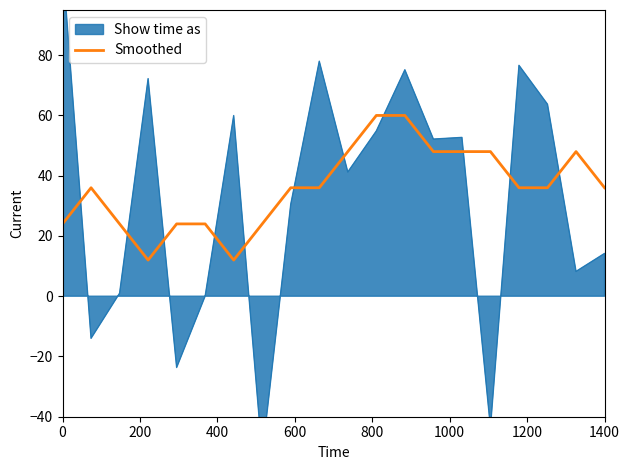

Is it true that Smoothed equals 16 at 0?

False